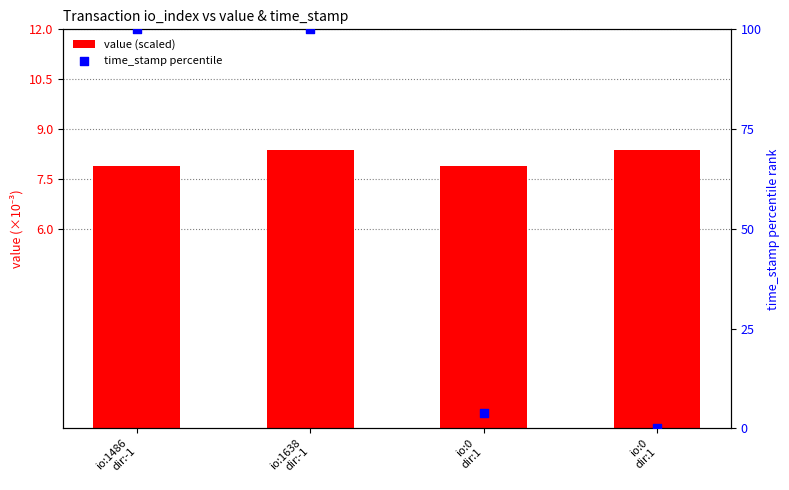

Which series has the largest total across all categories?

time_stamp percentile